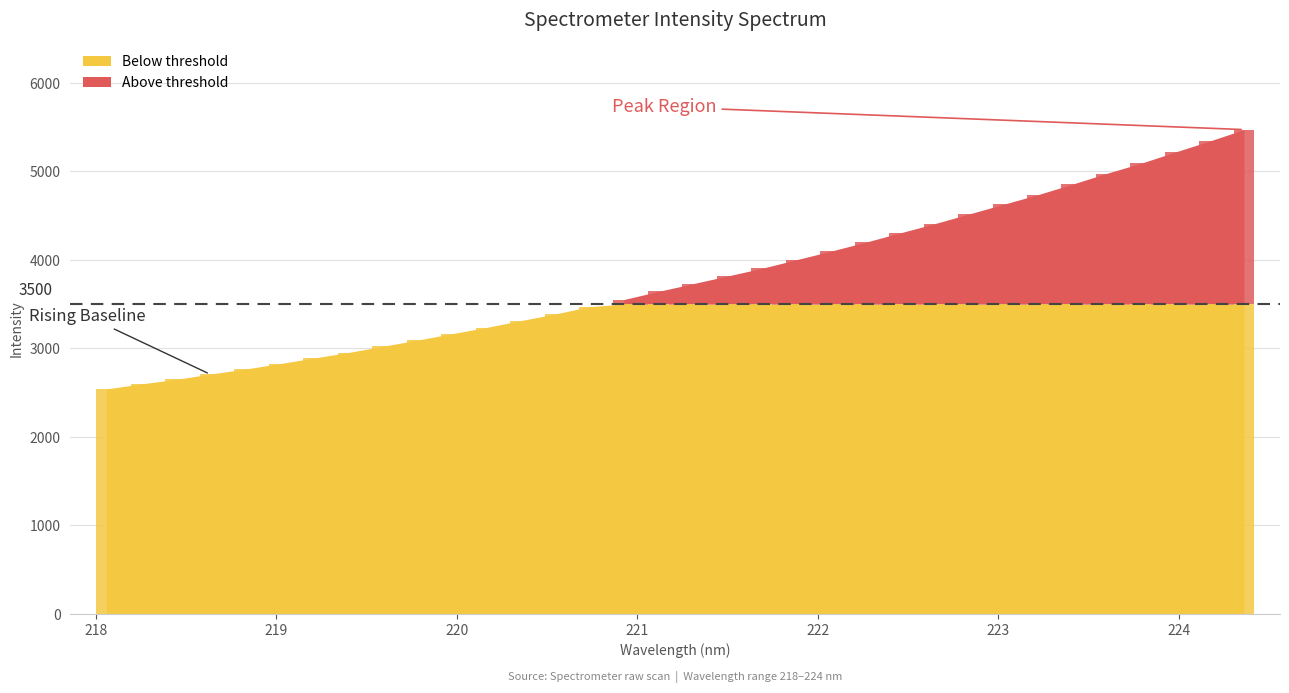

Reading left to right, what are all the values shown in this chart?

2541.4	2598.3	2648.6	2708.9	2764.9	2826.2	2890.1	2952.5	3022.8	3092.2	3164.7	3235.6	3312.8	3388.0	3471.6	3551.9	3643.6	3730.4	3817.3	3904.4	4001.0	4098.1	4198.2	4303.3	4407.0	4516.9	4626.3	4735.1	4853.4	4976.1	5090.6	5218.1	5342.5	5472.4